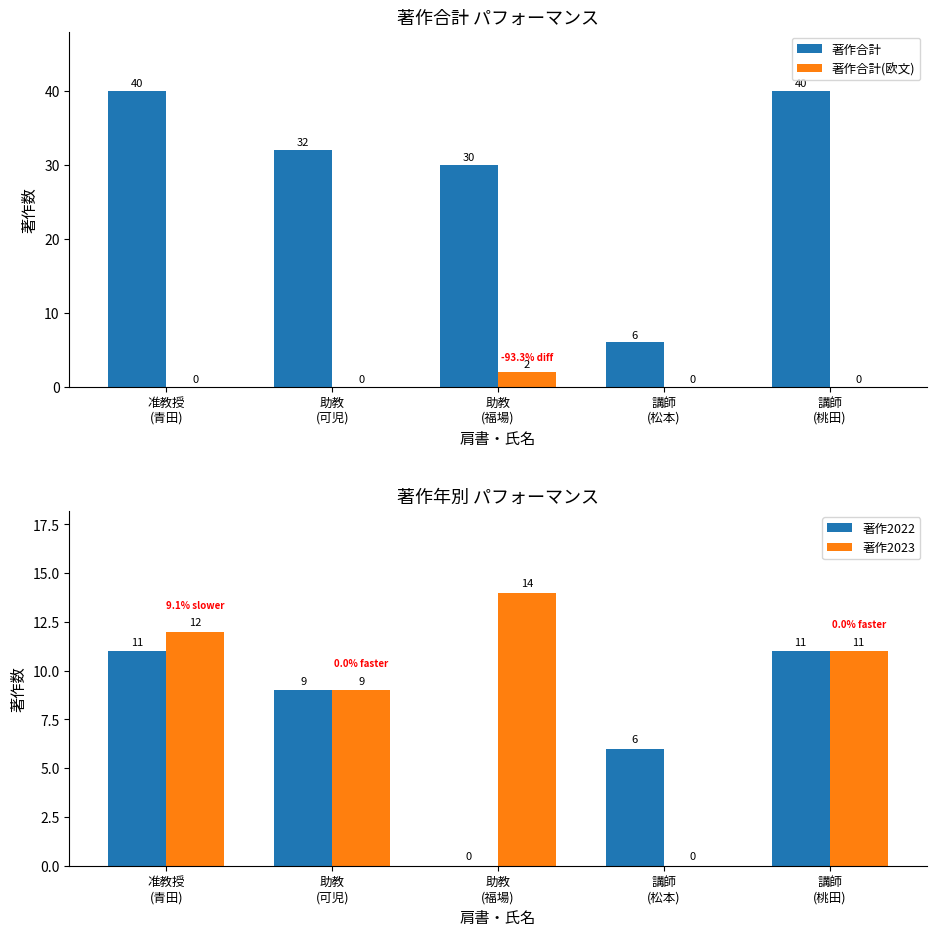

Where does the 著作2022 series first go above 9?

准教授
(青田)